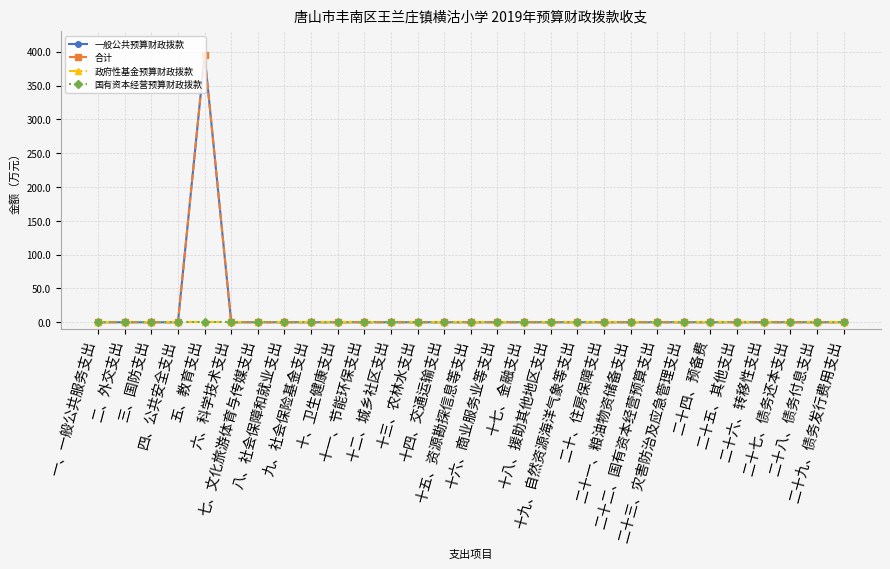

Is this an area chart (filled region under the line)?

No